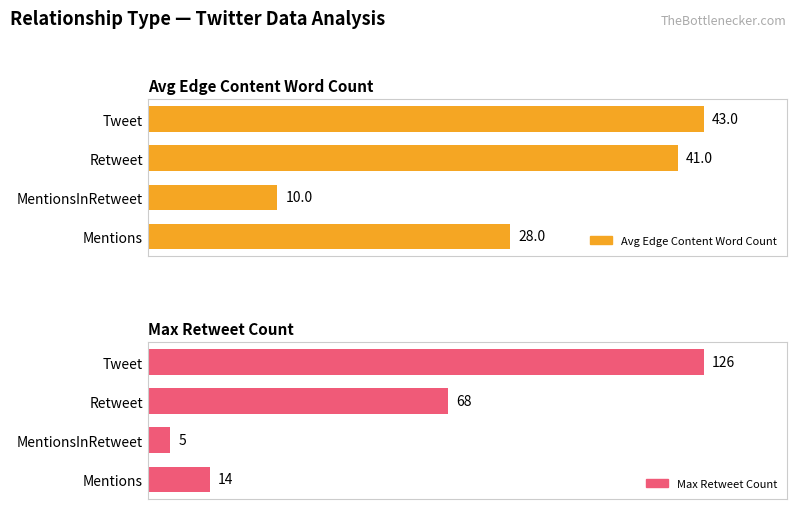

Is it true that Avg Edge Content Word Count equals 168.1 at Retweet?

False